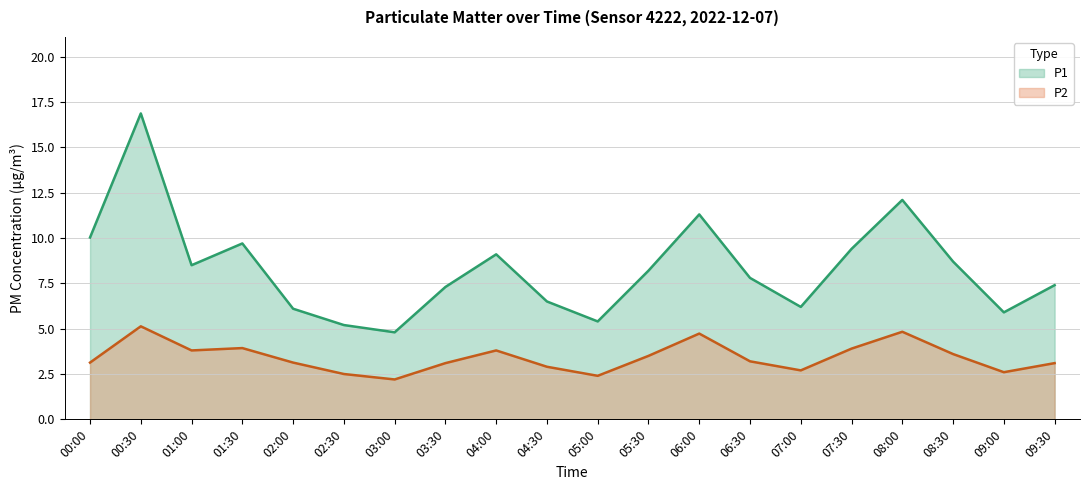

Reading left to right, transcribe all the data shown in this chart.

P1: 10.0	16.9	8.5	9.7	6.1	5.2	4.8	7.3	9.1	6.5	5.4	8.2	11.3	7.8	6.2	9.4	12.1	8.7	5.9	7.4
P2: 3.1	5.1	3.8	3.9	3.1	2.5	2.2	3.1	3.8	2.9	2.4	3.5	4.7	3.2	2.7	3.9	4.8	3.6	2.6	3.1